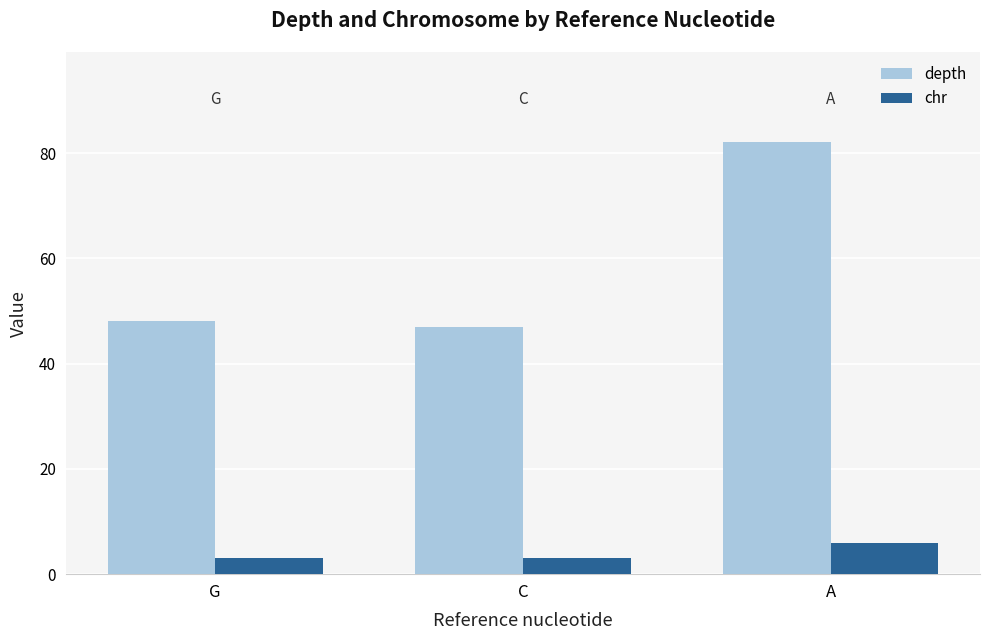

What is the sum of all chr values?

12